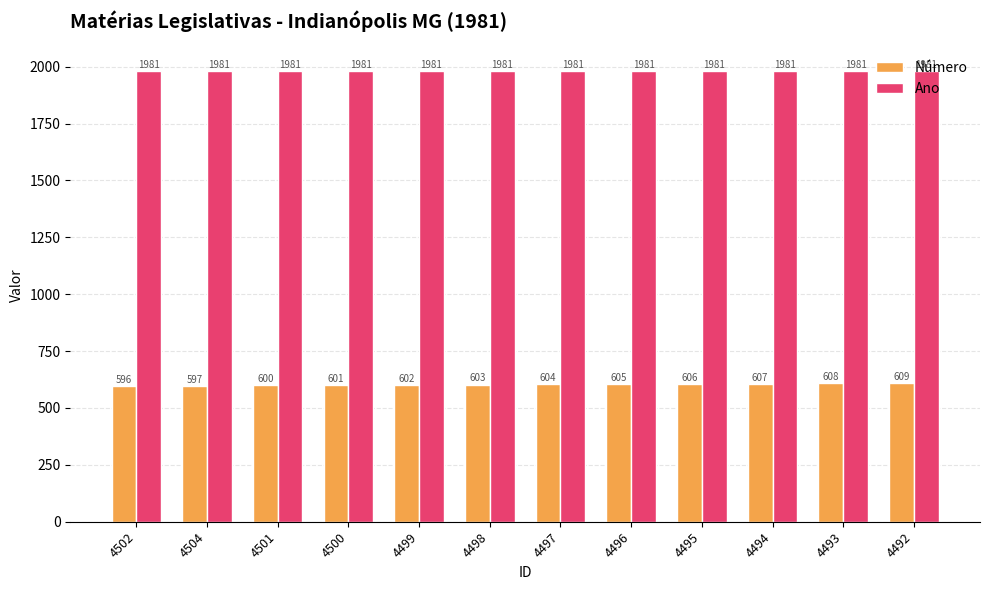

At which category is the sum across all series the highest?

4492